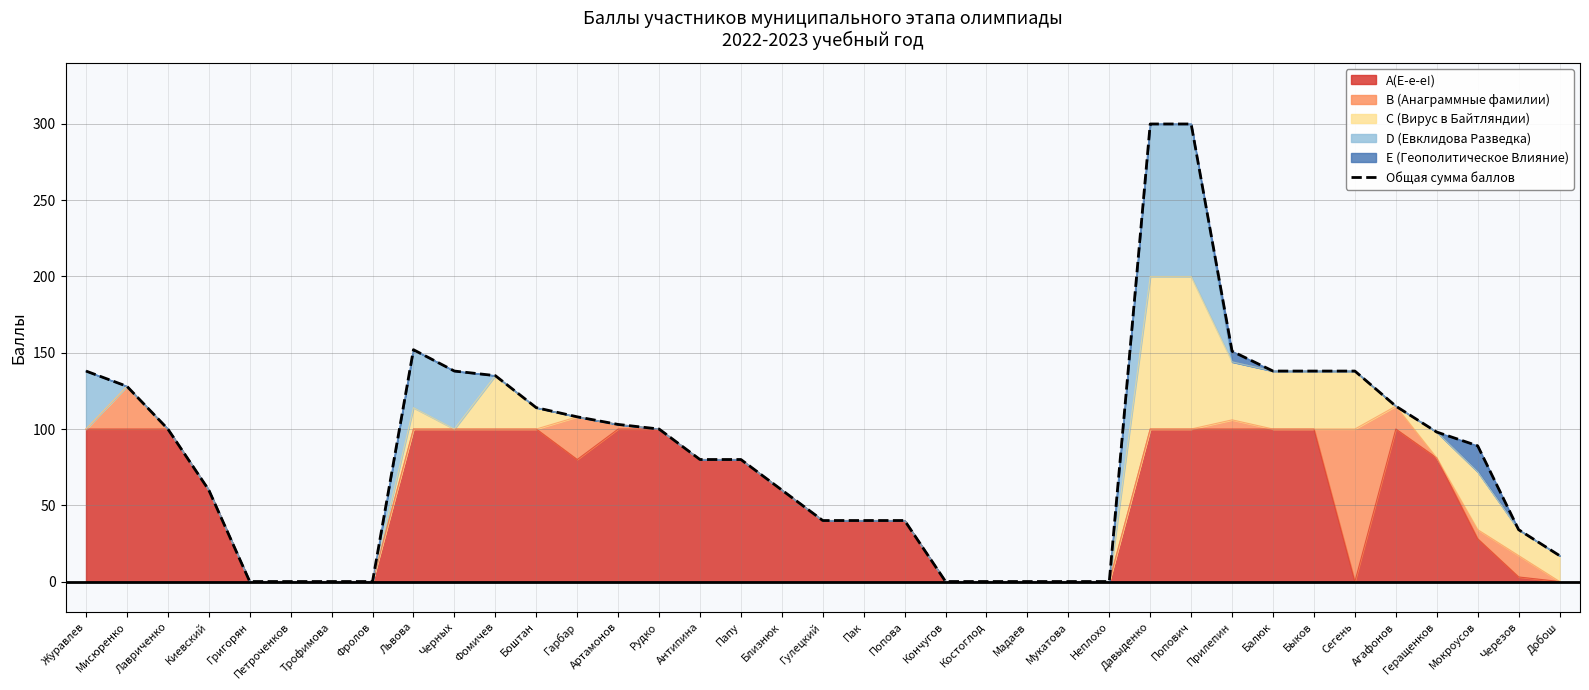

At which label does the data first exceed 89?

Журавлев